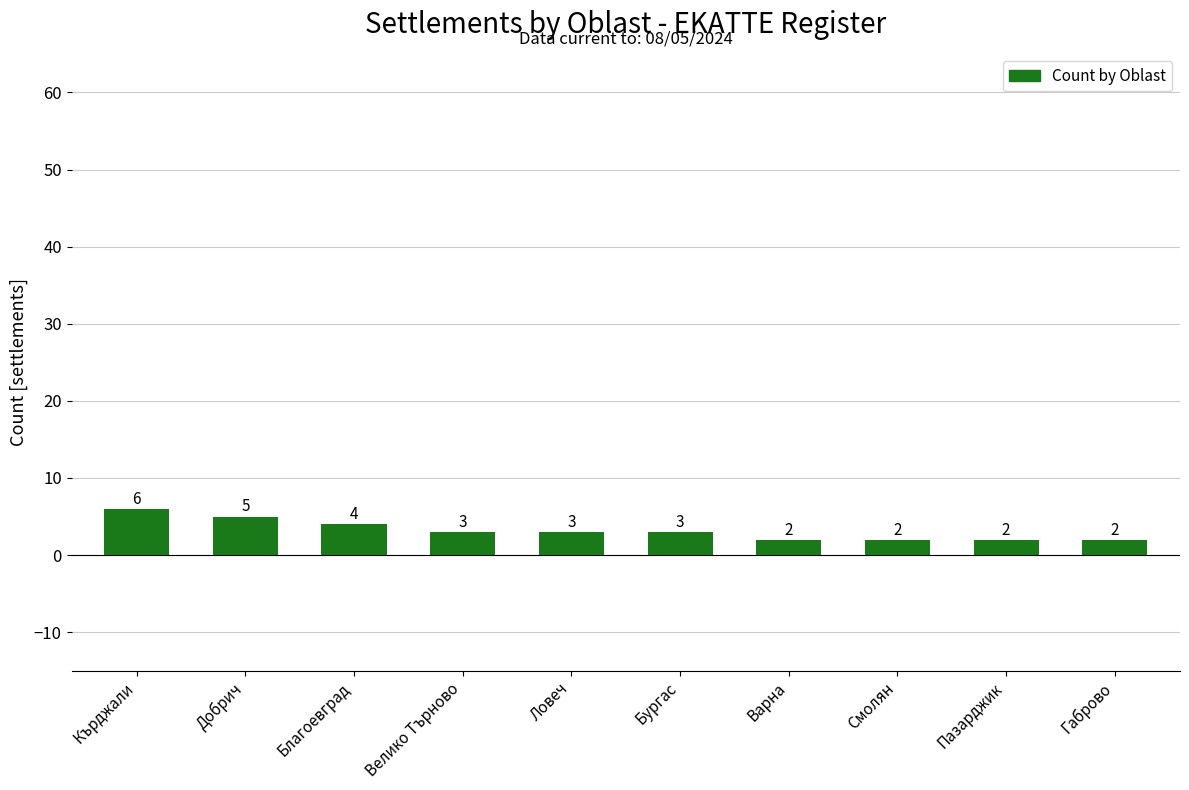

How many series are shown in this chart?

1